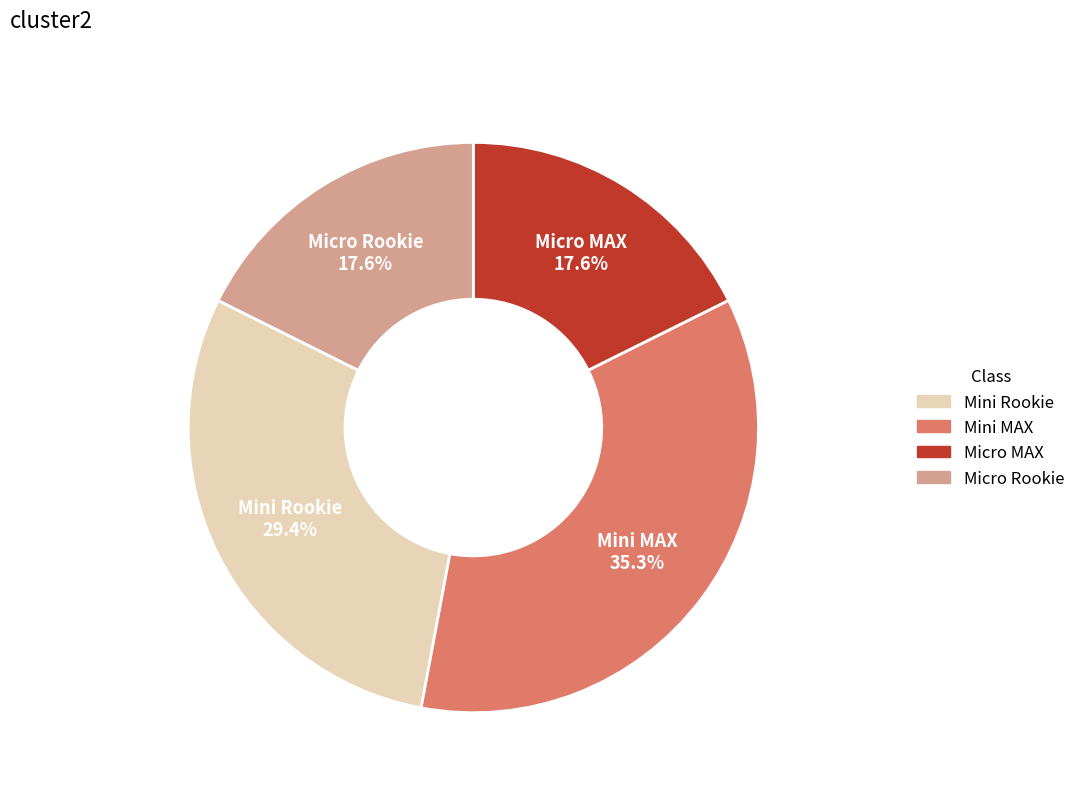

Does any single category account for the majority?

No